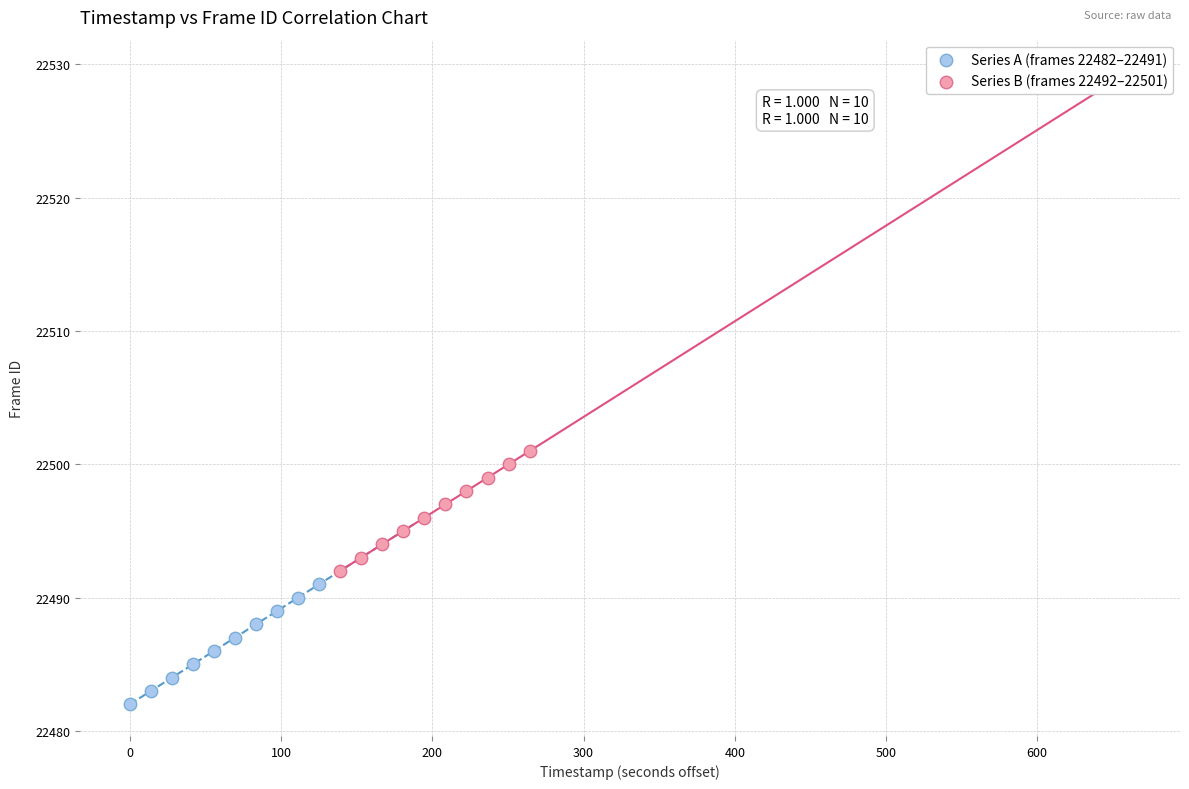

What are all the series names shown in the legend?

Series A (frames 22482–22491), Series B (frames 22492–22501)